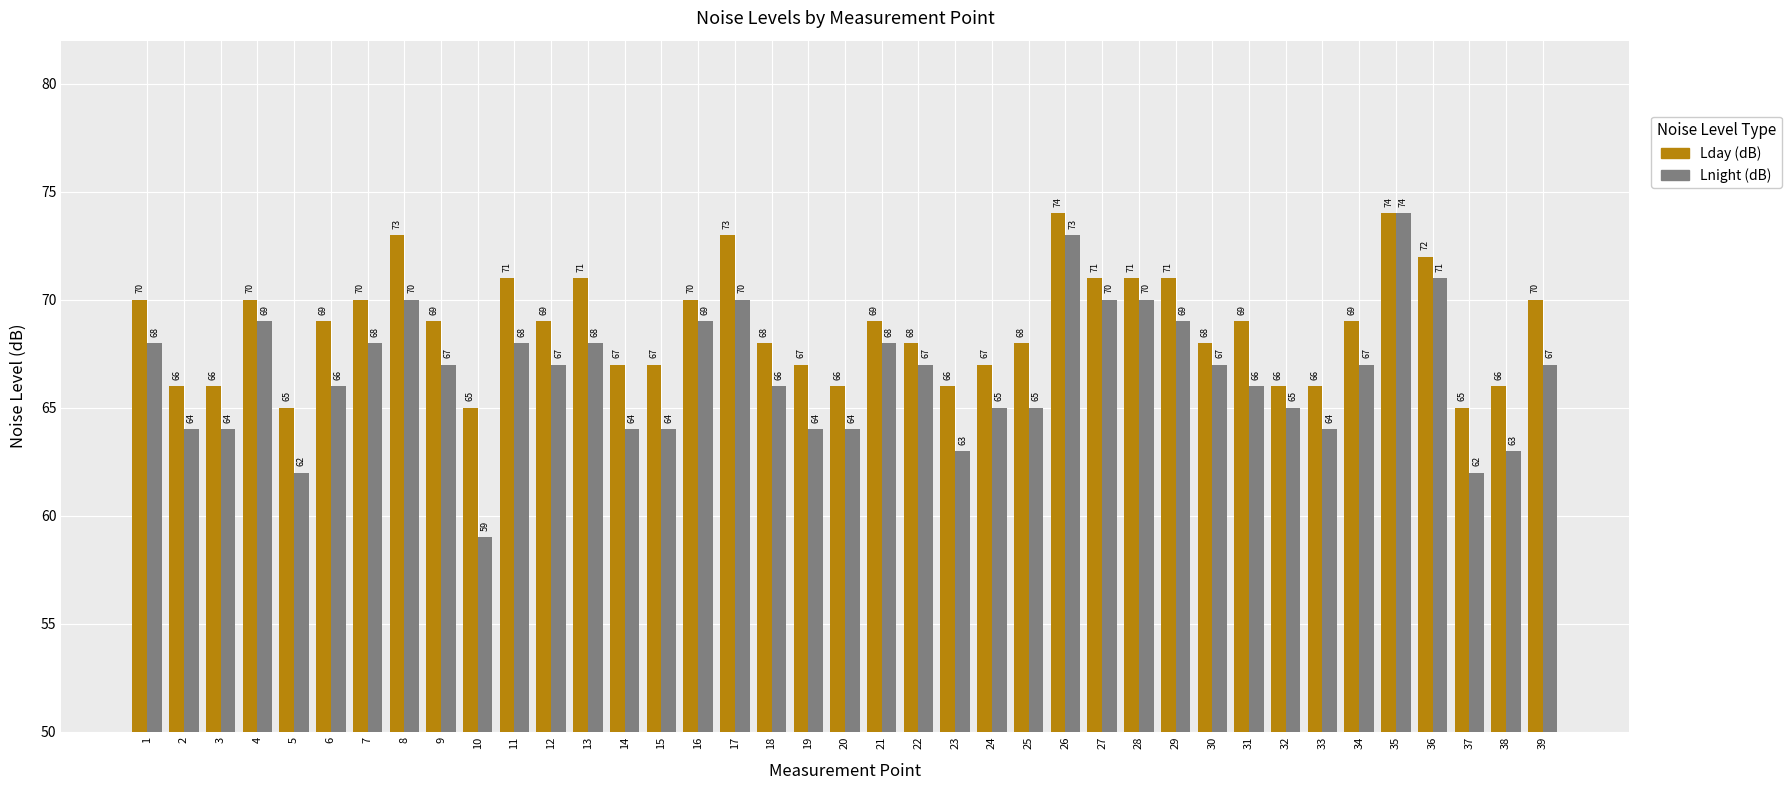

What is the sum of the Lnight (dB) values at 37 and 3?

126